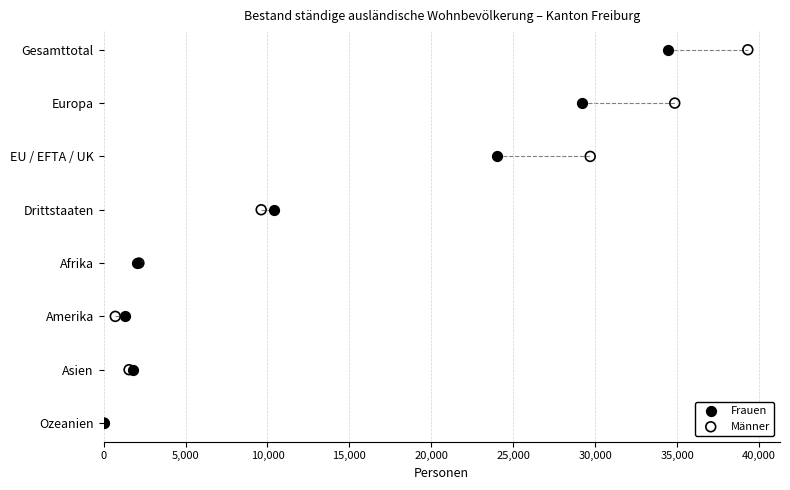

What are all the series names shown in the legend?

Frauen, Männer